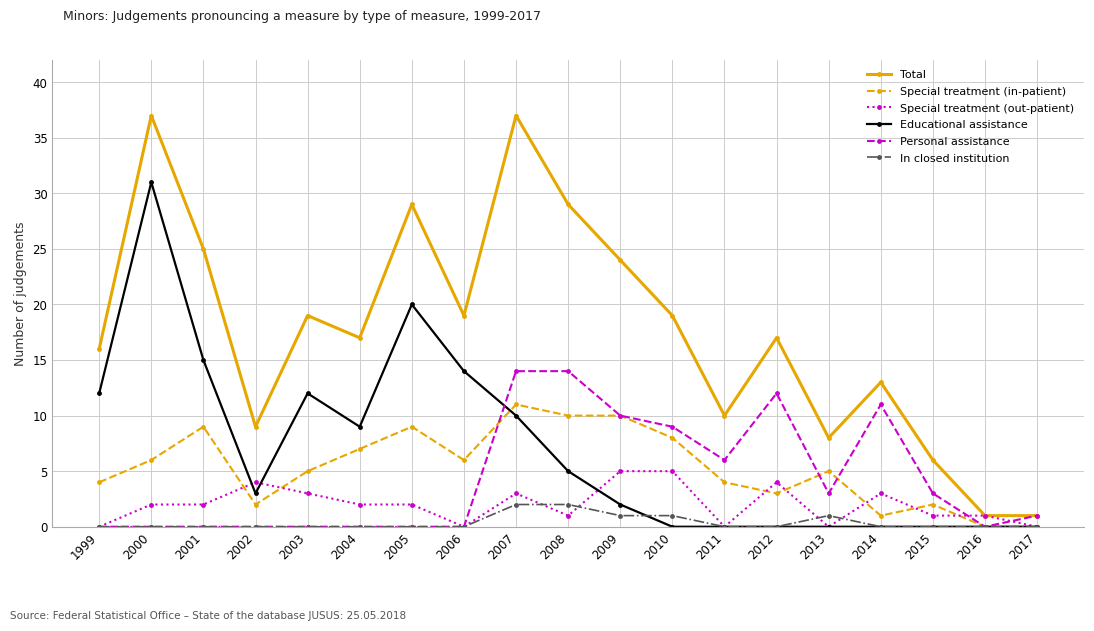

Read the Educational assistance value at 1999, to the nearest 5.

10